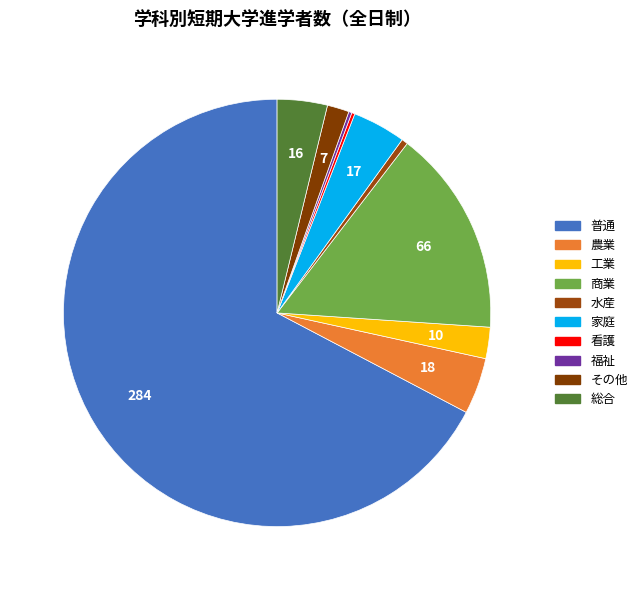

To the nearest percent, what is the average slice percentage?

10%